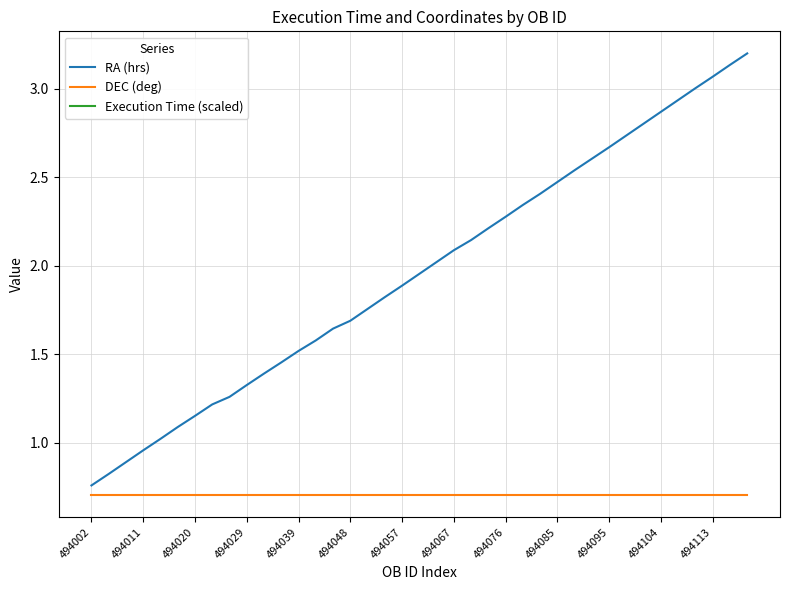

Is it true that DEC (deg) equals 1.2 at 494057?

False